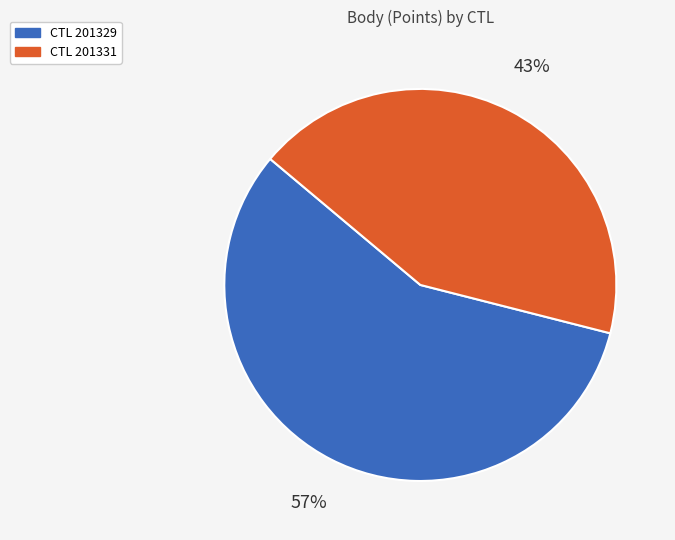

To the nearest percent, what is the difference between the largest and smallest slice percentages?

14%